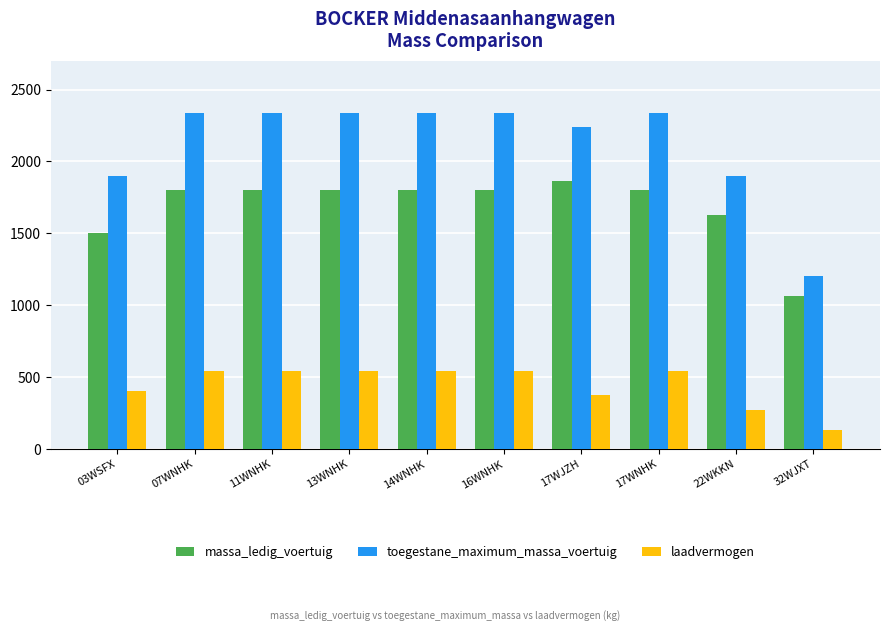

Does the chart contain stacked bars?

No